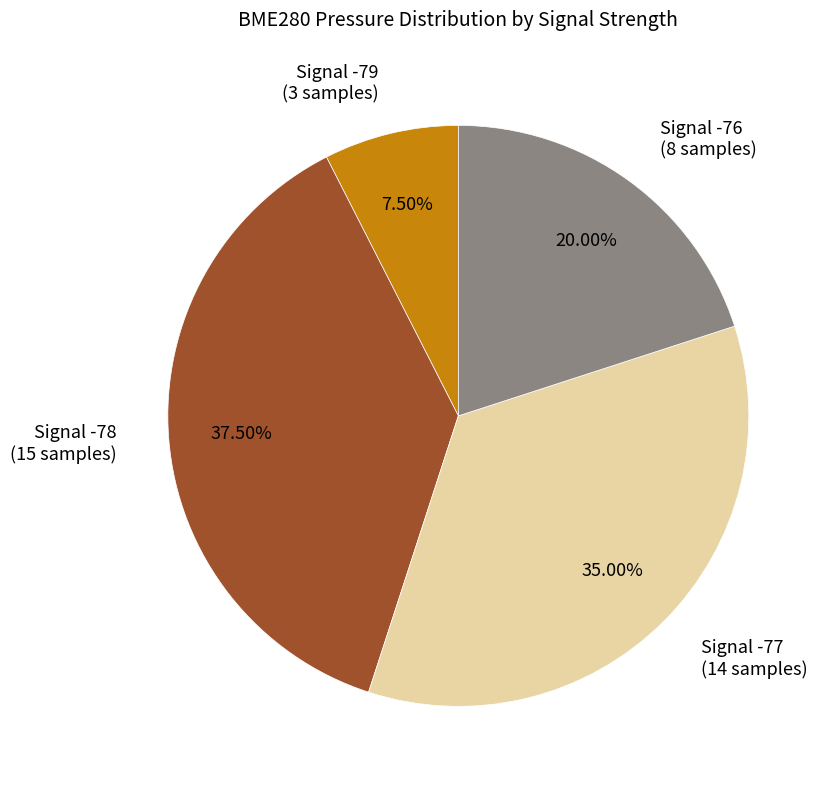

Approximately how many times larger is the value at Signal -79 (3 samples) compared to Signal -76 (8 samples)?

0.4